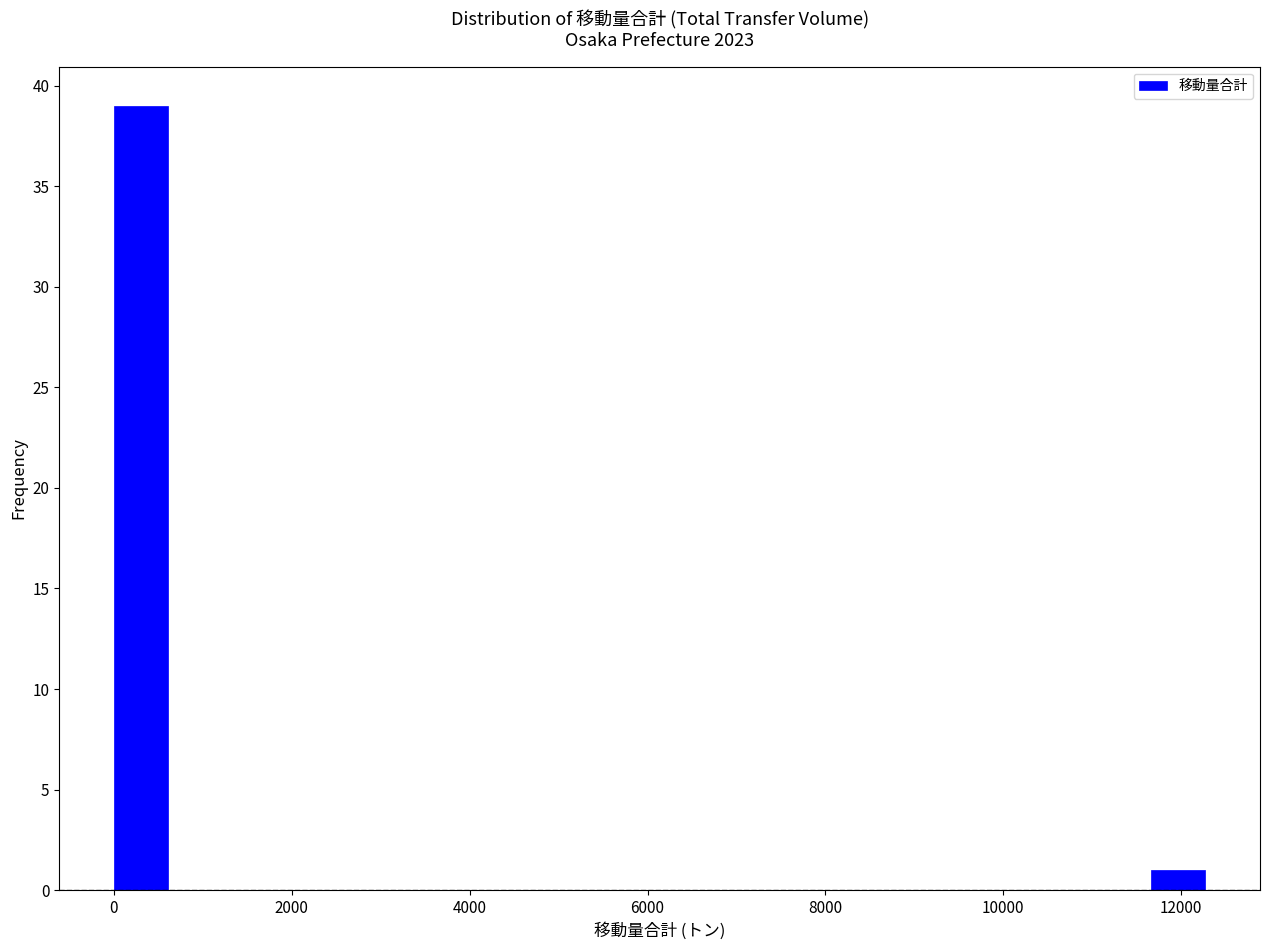

Read against the x-axis, roughly where is the centre of the tallest bar?

400